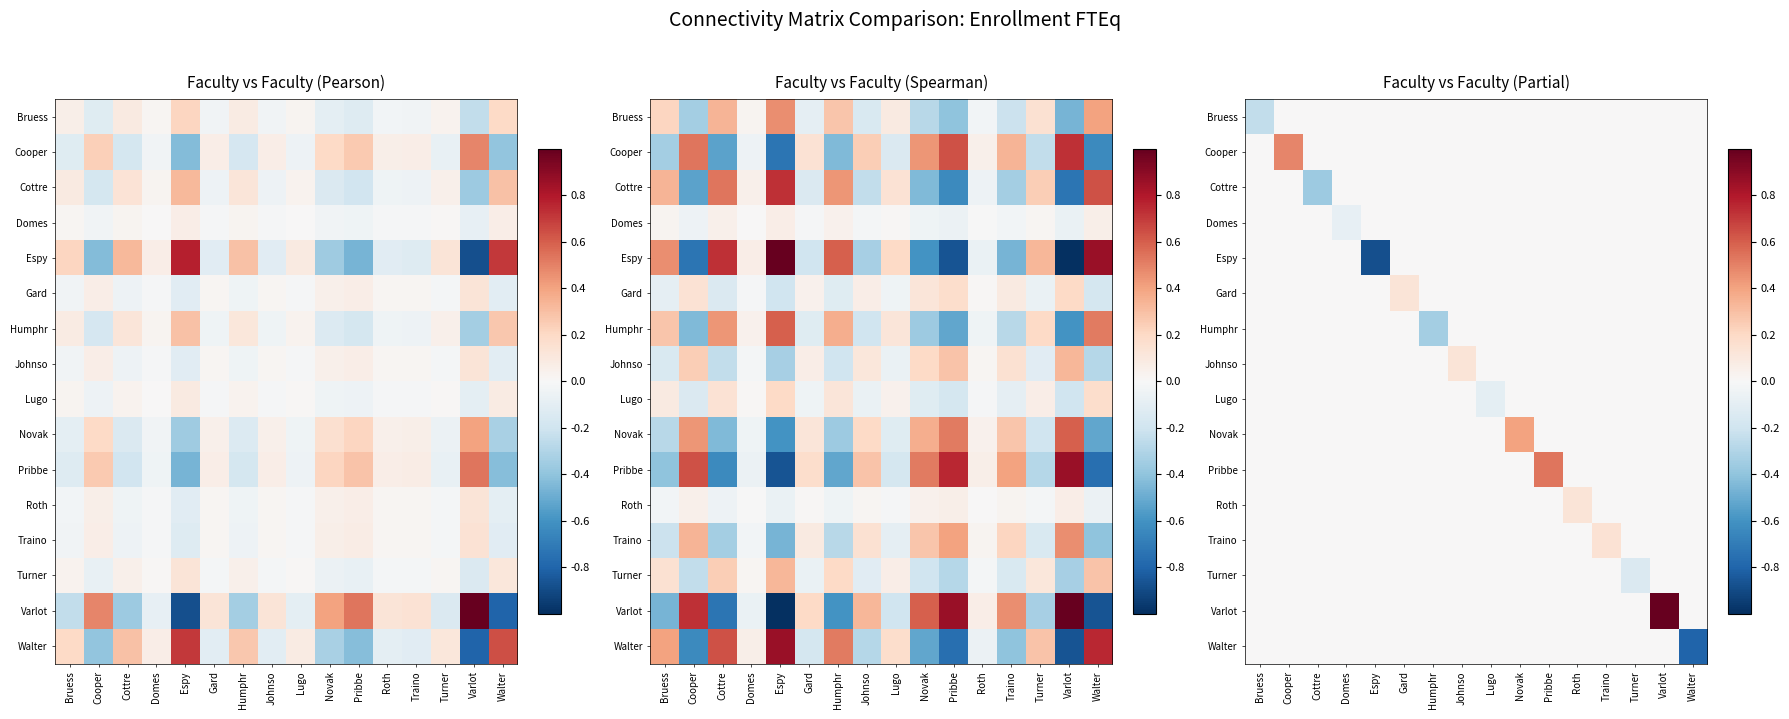

Between Humphr and Johnso, which is larger?

Humphr